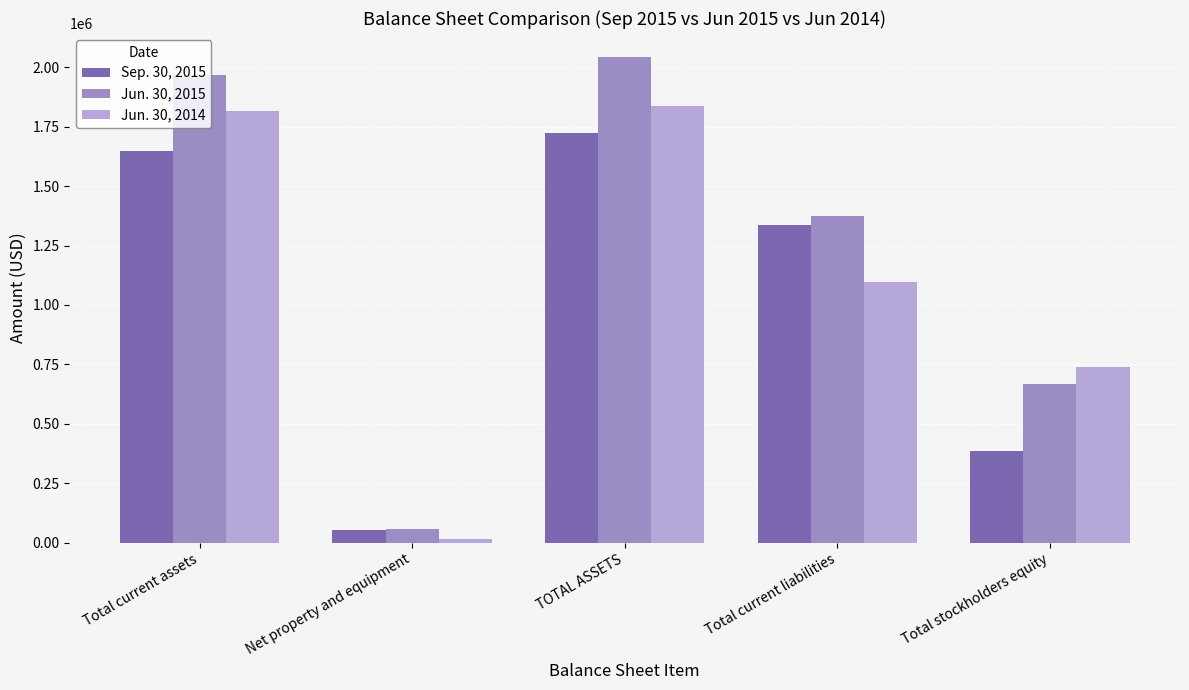

What is the sum of all Jun. 30, 2014 values?

5501711